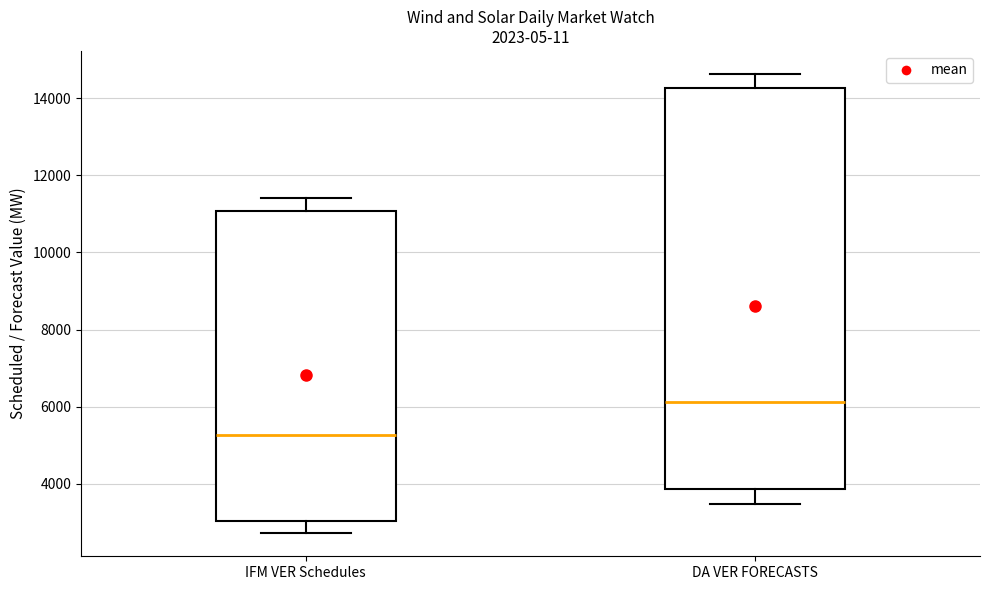

Where is the lower edge of the box for IFM VER Schedules on the y-axis? The values are not printed on the chart, so give them approximately, as read against the axis.

3000